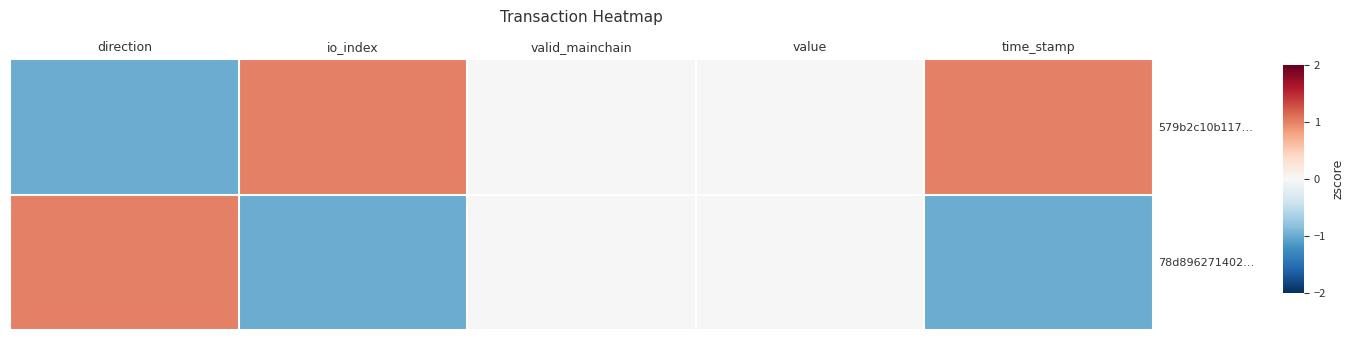

Reading left to right, list all the values displayed in this chart.

579b2c10b117…: direction=-1	io_index=1	valid_mainchain=0	value=0	time_stamp=1
78d896271402…: direction=1	io_index=-1	valid_mainchain=0	value=0	time_stamp=-1